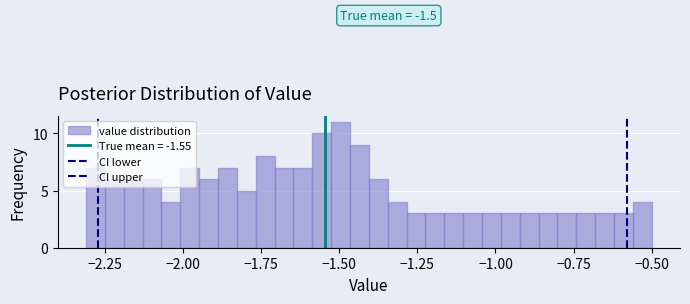

Read against the x-axis, roughly where is the centre of the tallest bar?

-1.50